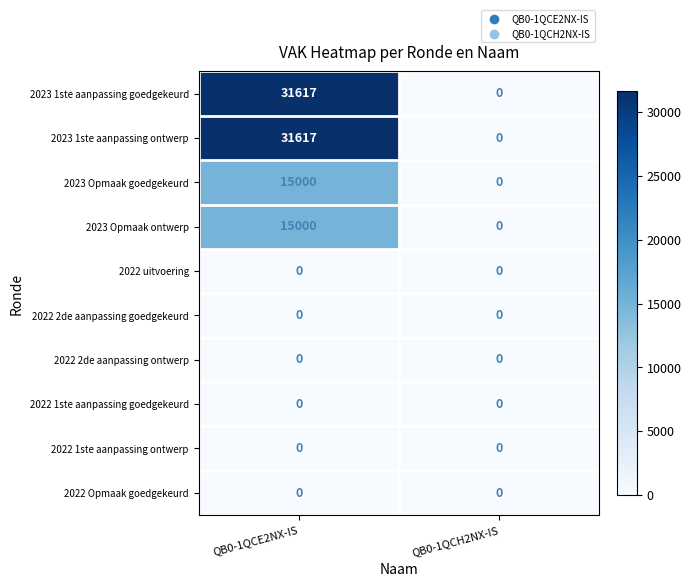

What is the spread (max minus min) of values at QB0-1QCE2NX-IS?

31617